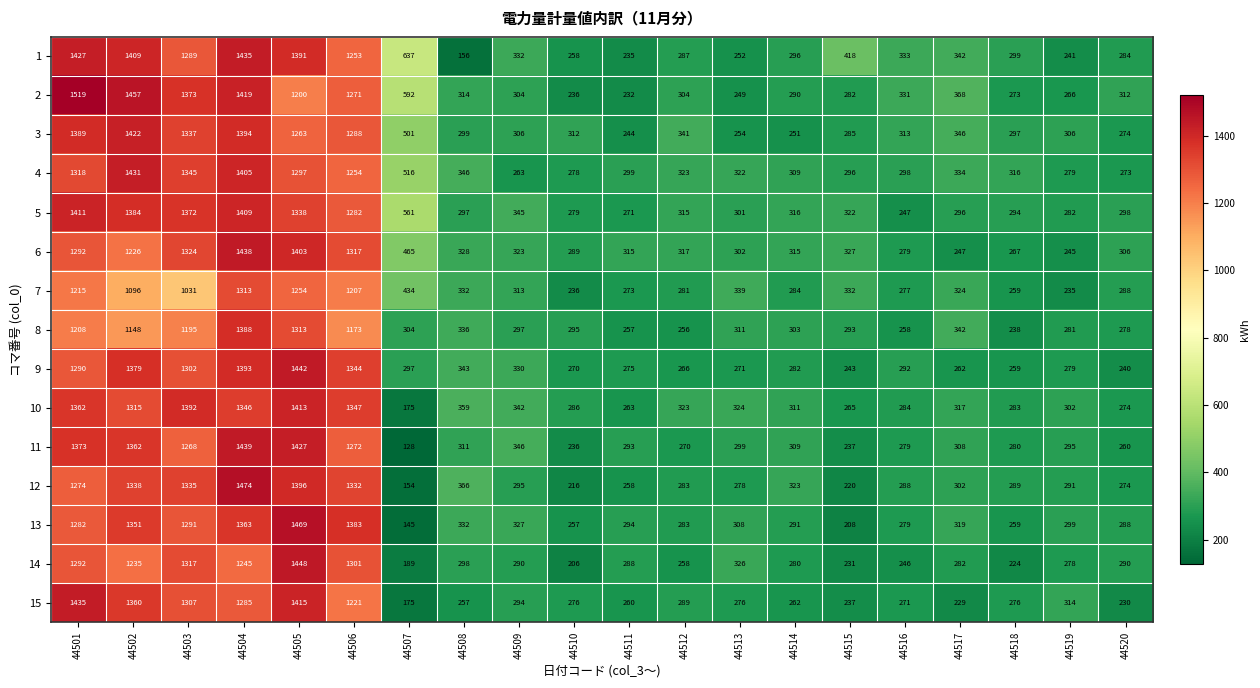

True or false: 14 has a value of 100 at 44510.

False